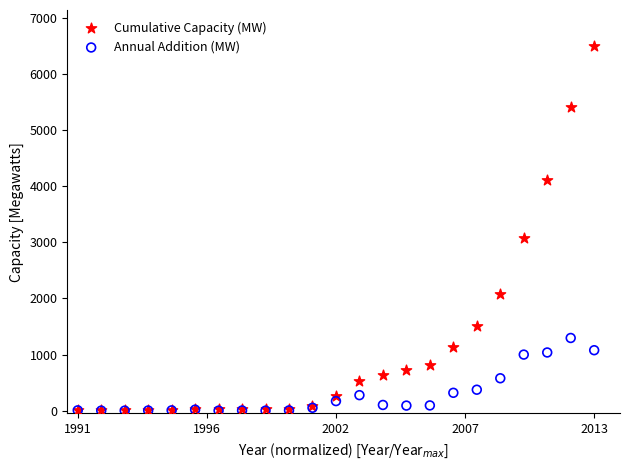

What are all the series names shown in the legend?

Cumulative Capacity (MW), Annual Addition (MW)